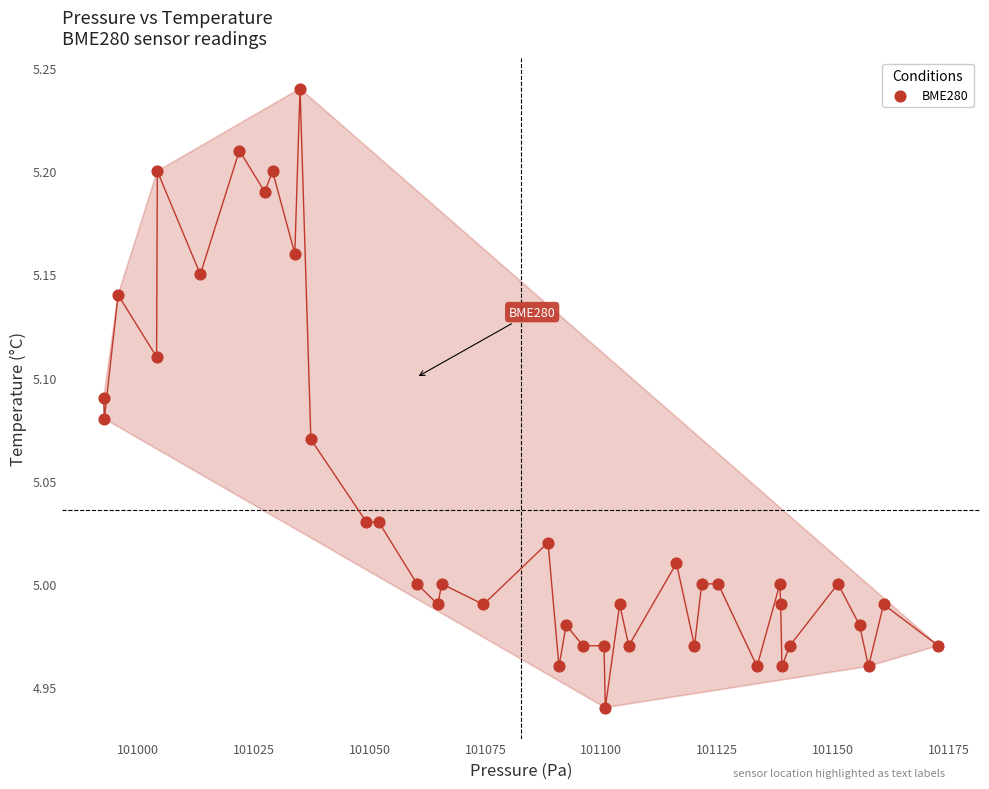

What is the range of X values (max minus min)?

180.2